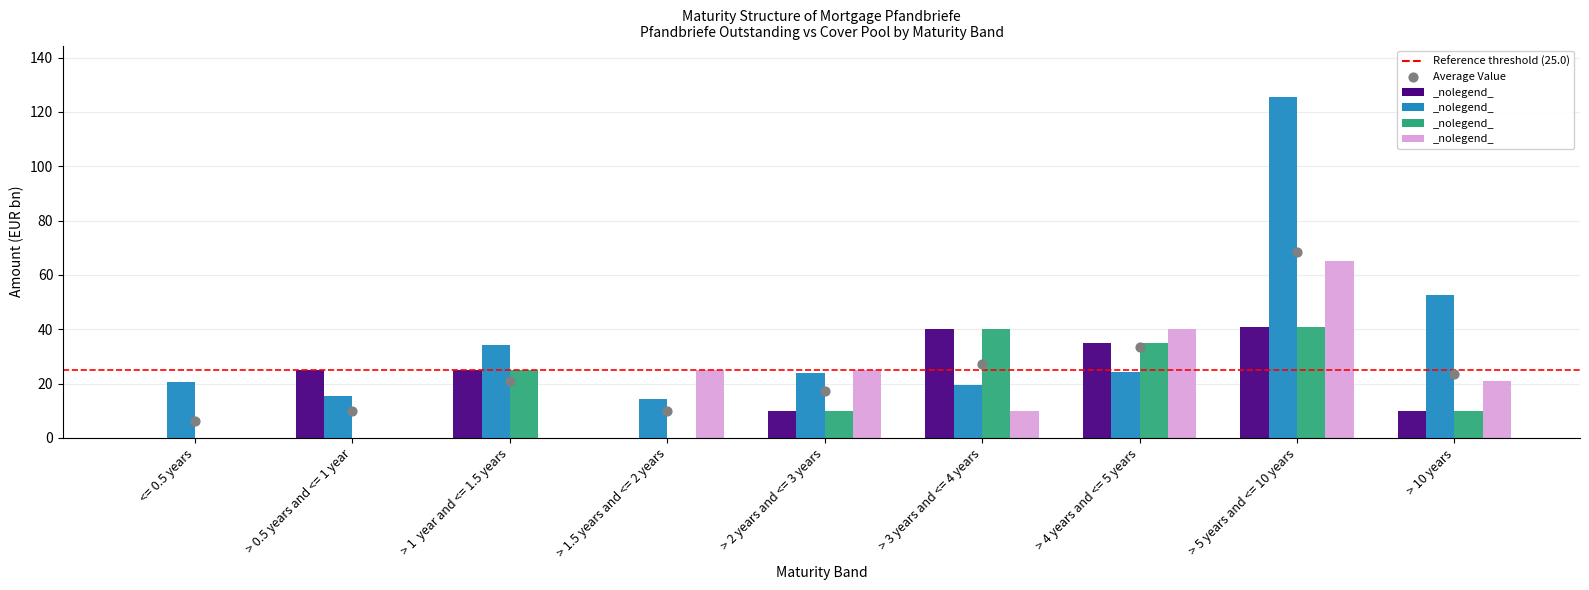

Which series has the widest spread of Y values?

OLS + FE